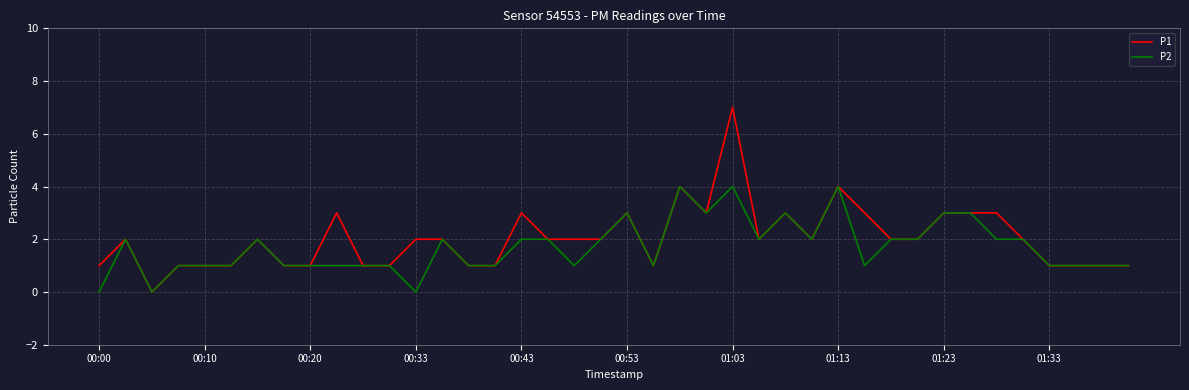

Which series has the widest spread of values?

P1